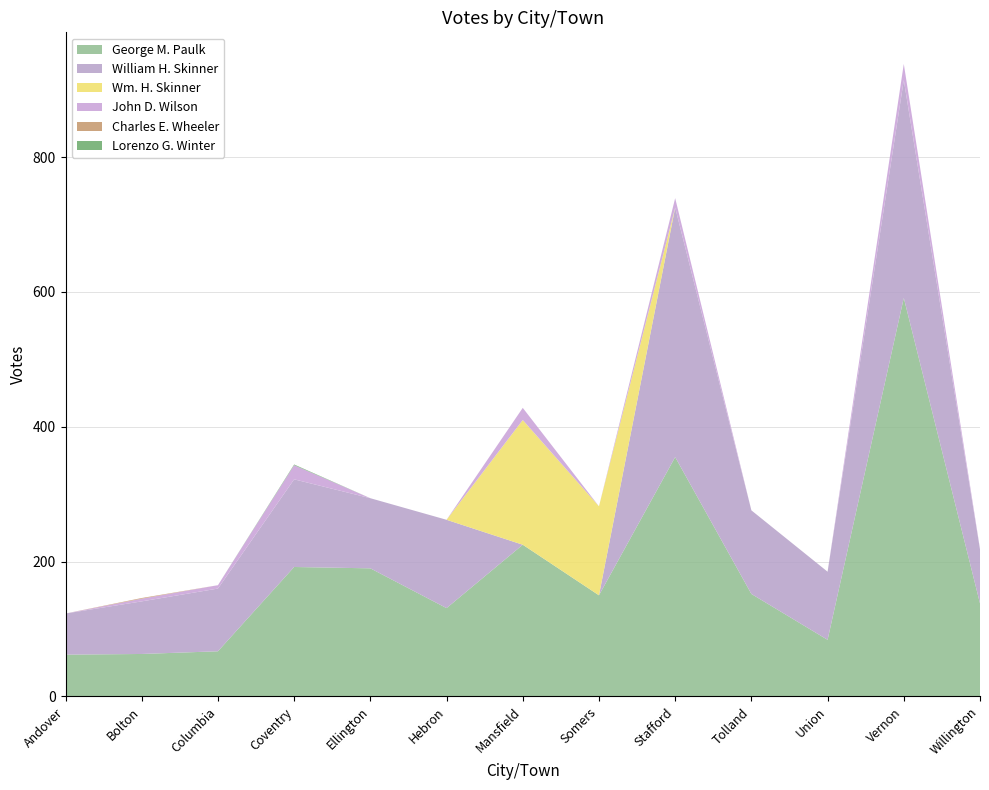

Reading left to right, what are all the values shown in this chart?

George M. Paulk: Andover=62	Bolton=63	Columbia=67	Coventry=192	Ellington=190	Hebron=131	Mansfield=225	Somers=150	Stafford=355	Tolland=152	Union=84	Vernon=591	Willington=138
William H. Skinner: Andover=61	Bolton=78	Columbia=93	Coventry=130	Ellington=104	Hebron=131	Mansfield=0	Somers=0	Stafford=370	Tolland=124	Union=101	Vernon=323	Willington=80
Wm. H. Skinner: Andover=0	Bolton=0	Columbia=0	Coventry=0	Ellington=0	Hebron=0	Mansfield=185	Somers=132	Stafford=0	Tolland=0	Union=0	Vernon=0	Willington=0
John D. Wilson: Andover=0	Bolton=4	Columbia=5	Coventry=21	Ellington=0	Hebron=0	Mansfield=18	Somers=0	Stafford=14	Tolland=0	Union=0	Vernon=24	Willington=1
Charles E. Wheeler: Andover=0	Bolton=1	Columbia=0	Coventry=0	Ellington=0	Hebron=0	Mansfield=0	Somers=0	Stafford=0	Tolland=0	Union=0	Vernon=0	Willington=0
Lorenzo G. Winter: Andover=0	Bolton=0	Columbia=0	Coventry=1	Ellington=0	Hebron=0	Mansfield=0	Somers=0	Stafford=0	Tolland=0	Union=0	Vernon=0	Willington=0